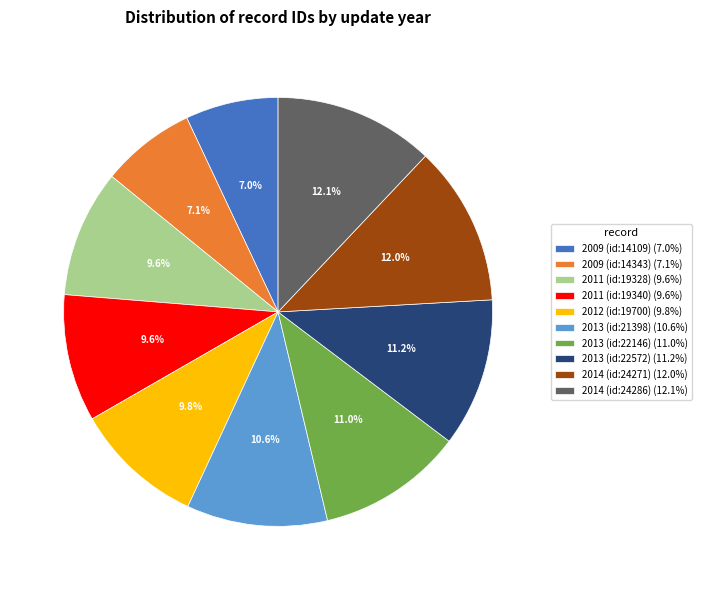

What is the total percentage of 2011 (id:19340) (9.6%) and 2013 (id:22572) (11.2%)?

20.8%